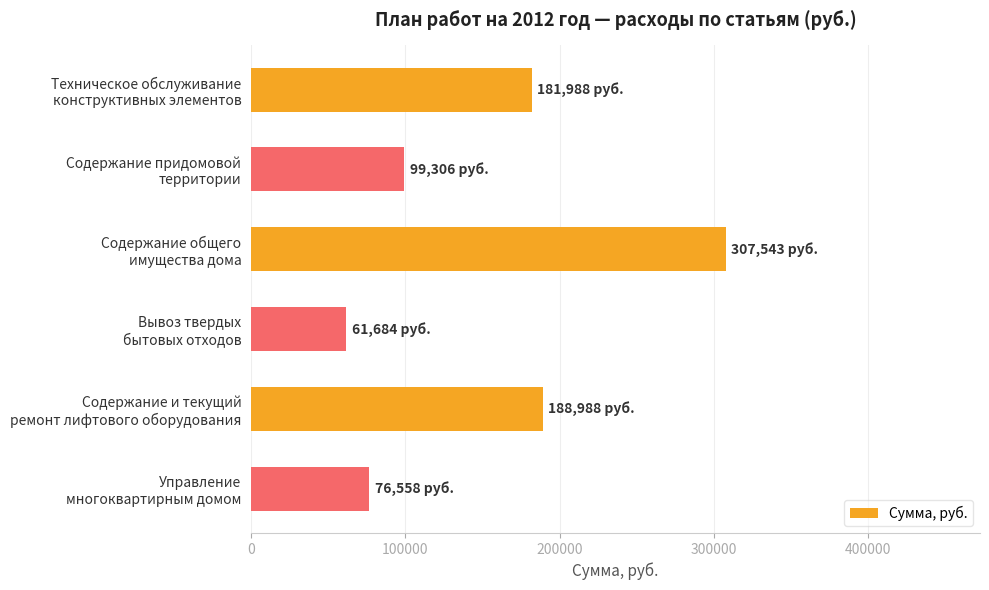

Rank the categories by value from lowest to highest.

Вывоз твердых
бытовых отходов, Управление
многоквартирным домом, Содержание придомовой
территории, Техническое обслуживание
конструктивных элементов, Содержание и текущий
ремонт лифтового оборудования, Содержание общего
имущества дома